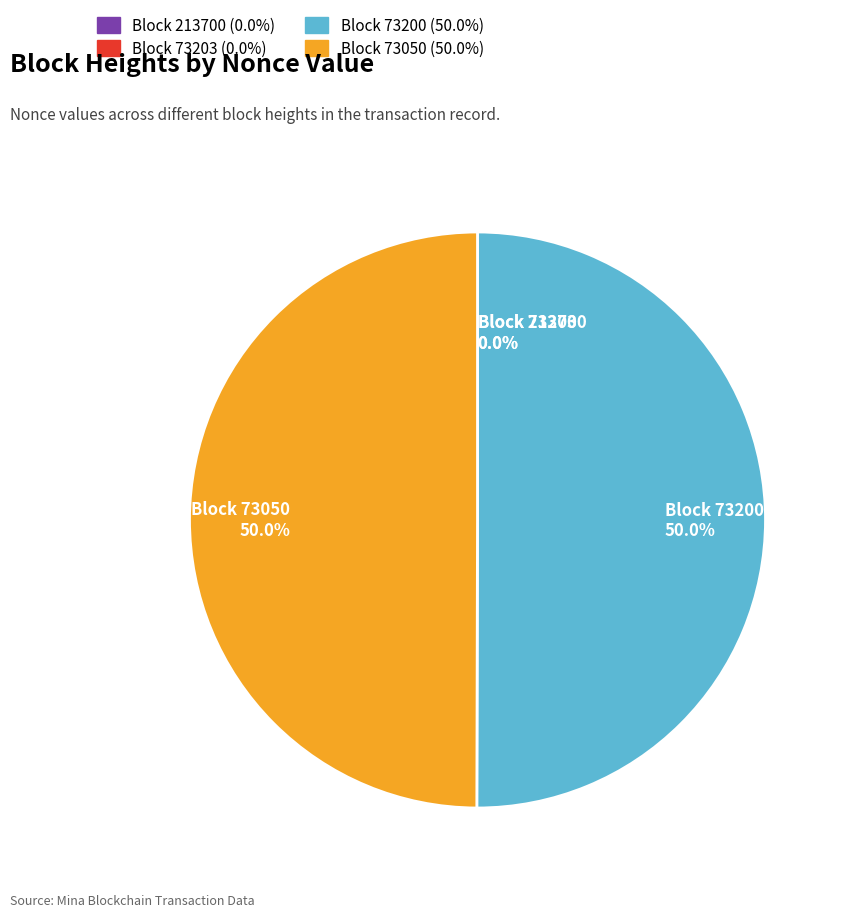

What is the ratio of the value at Block 73200 to the value at Block 73050?

1.0